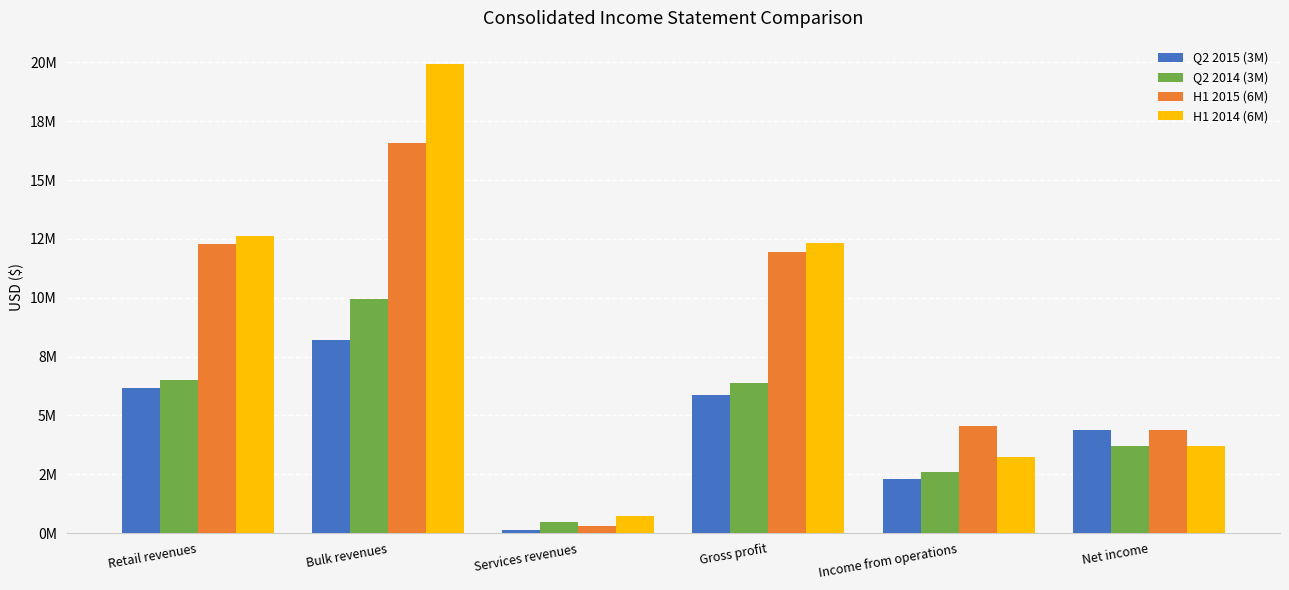

Reading left to right, transcribe all the data shown in this chart.

Q2 2015 (3M): 6152185	8187273	146211	5867942	2303720	4367694
Q2 2014 (3M): 6499257	9966194	466381	6370046	2588885	3684560
H1 2015 (6M): 12287823	16569589	294369	11922867	4559056	4367694
H1 2014 (6M): 12612218	19925930	742294	12340471	3216677	3684560